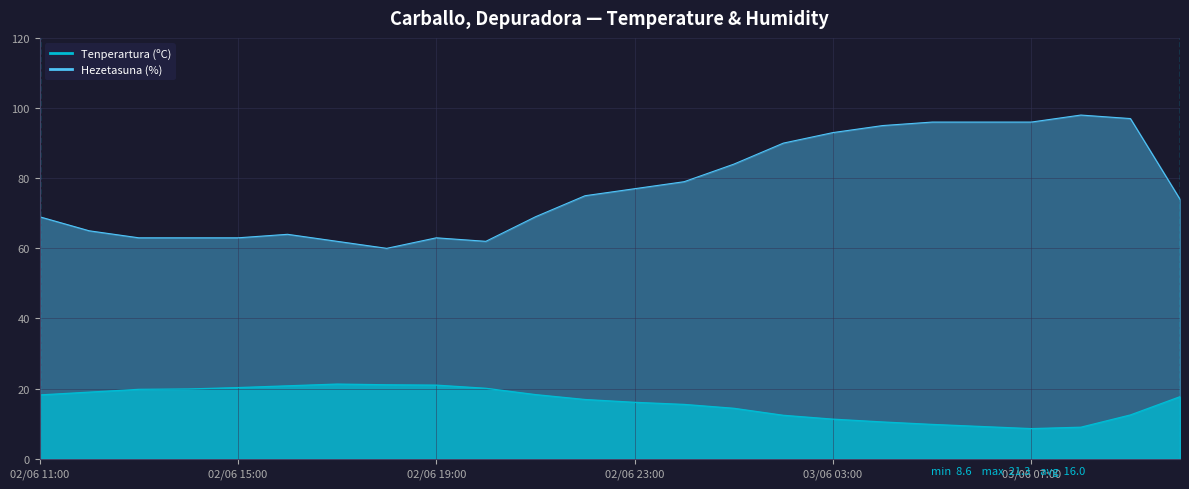

What is the minimum value for Hezetasuna (%)?

60.0